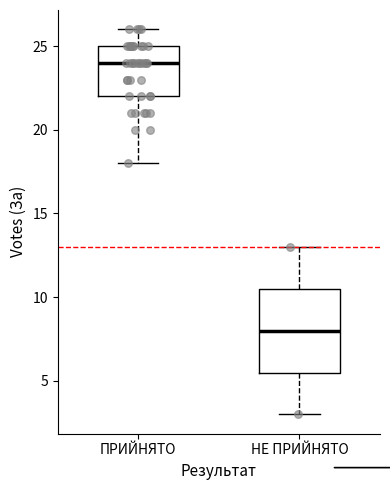

Reading left to right, read every box against the y-axis: the position of its median line, the range the box covers, and the ends of its whiskers. The values are not printed on the chart, so give them approximately, as read against the axis.

ПРИЙНЯТО: median 24.0, box 22.0 to 25.0, whiskers 18.0 to 26.0
НЕ ПРИЙНЯТО: median 8.0, box 5.5 to 10.5, whiskers 3.0 to 13.0